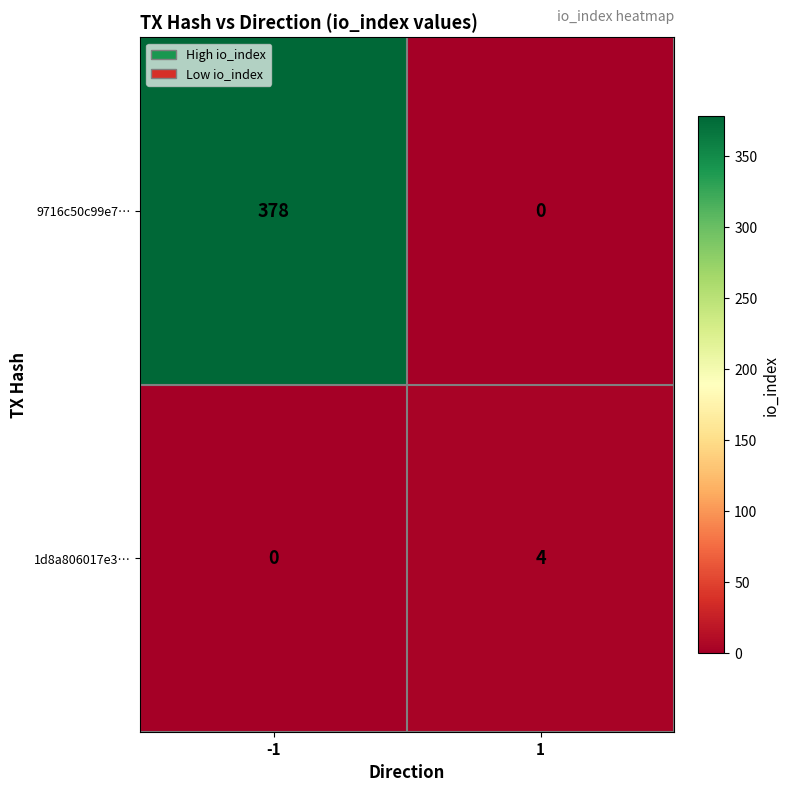

Which series has the largest total across all categories?

9716c50c99e7…